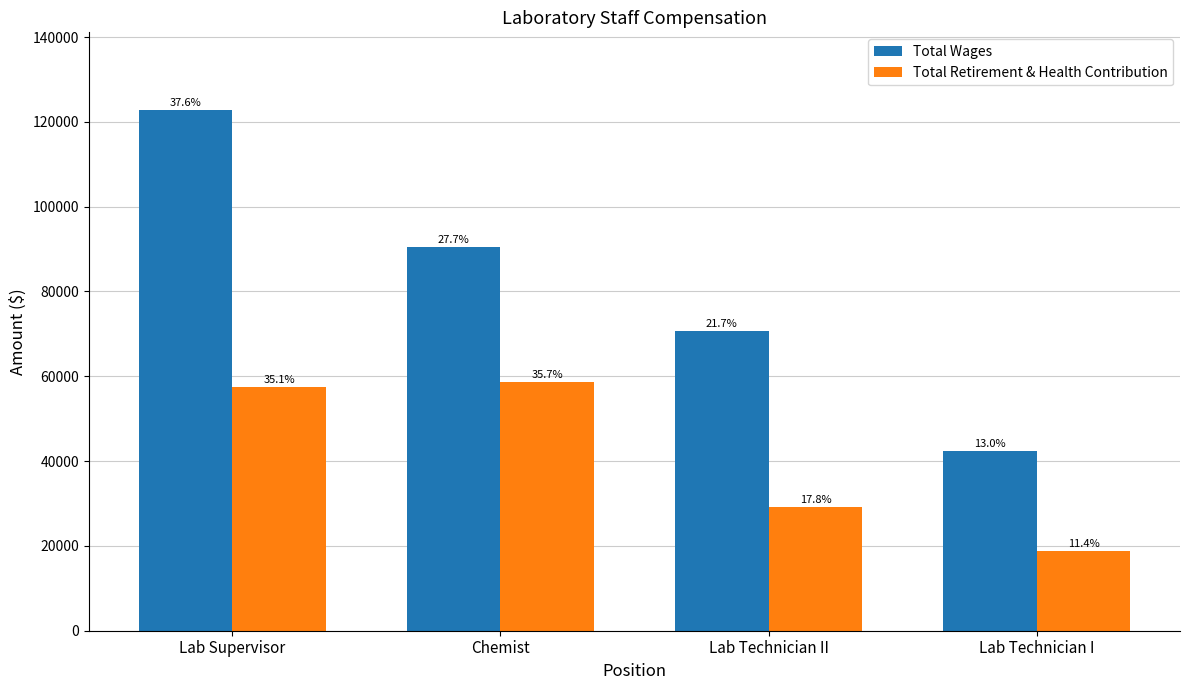

How many groups of bars are there?

4